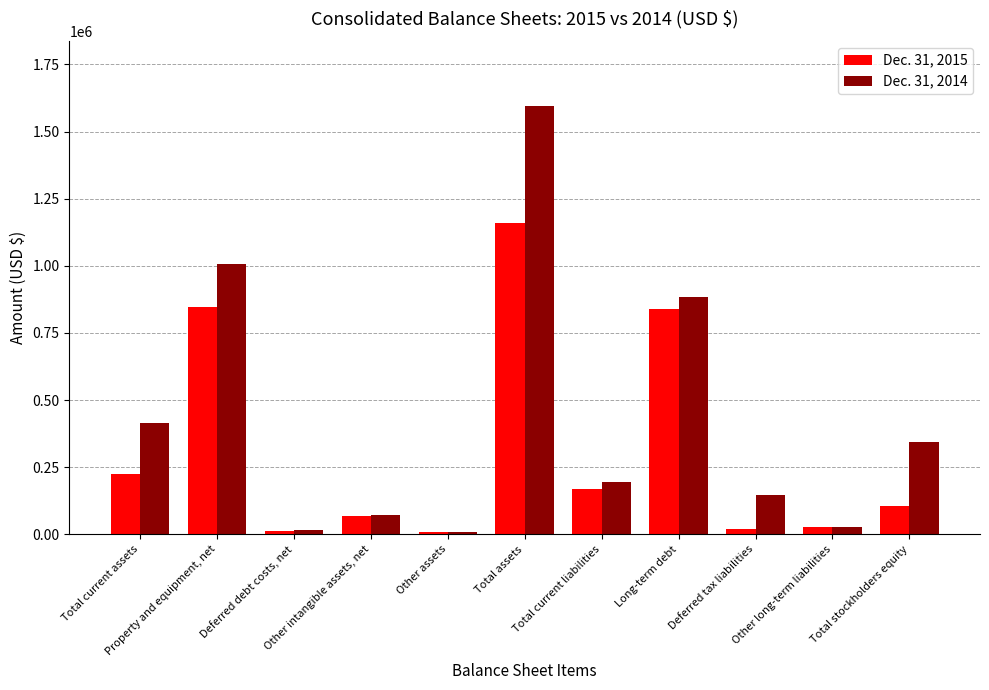

How many bars are there in total?

22